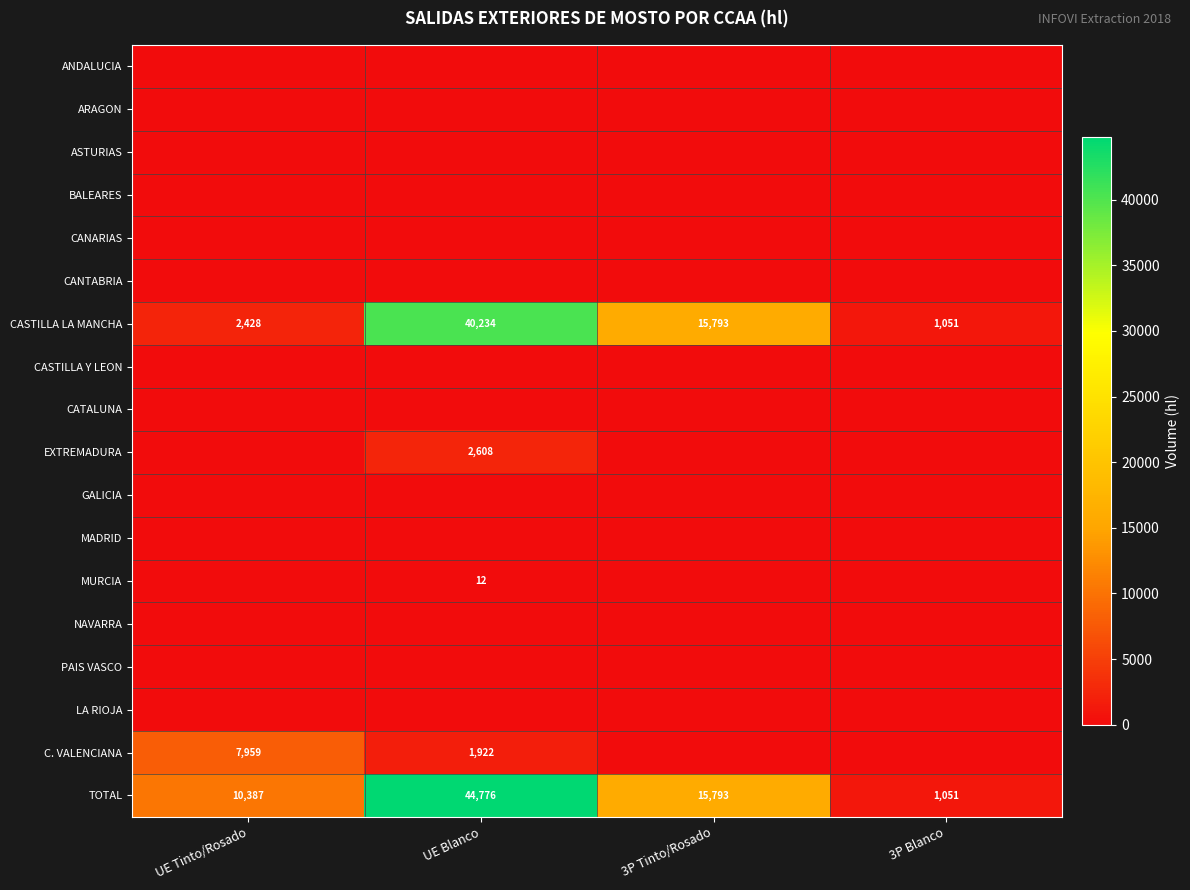

What is the sum of the CASTILLA LA MANCHA values at 3P Blanco and 3P Tinto/Rosado?

16844